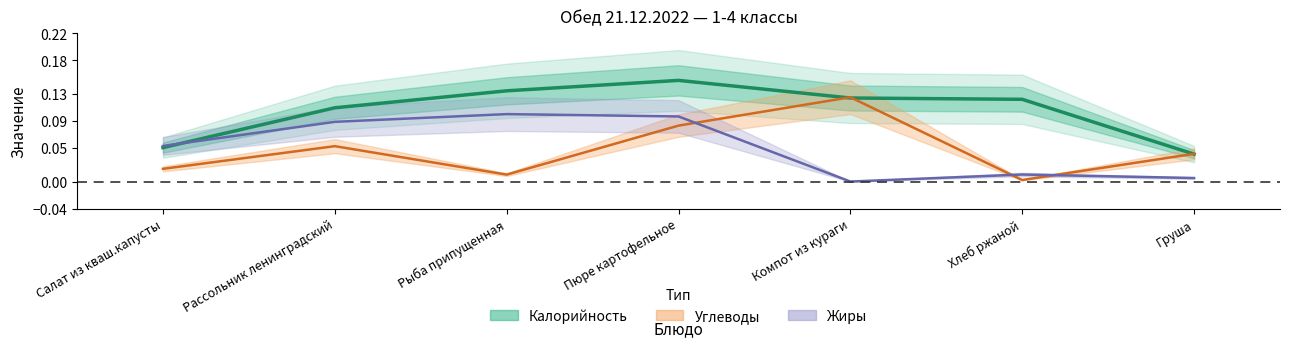

What is the difference between the highest and lowest values at Компот из кураги?

0.1